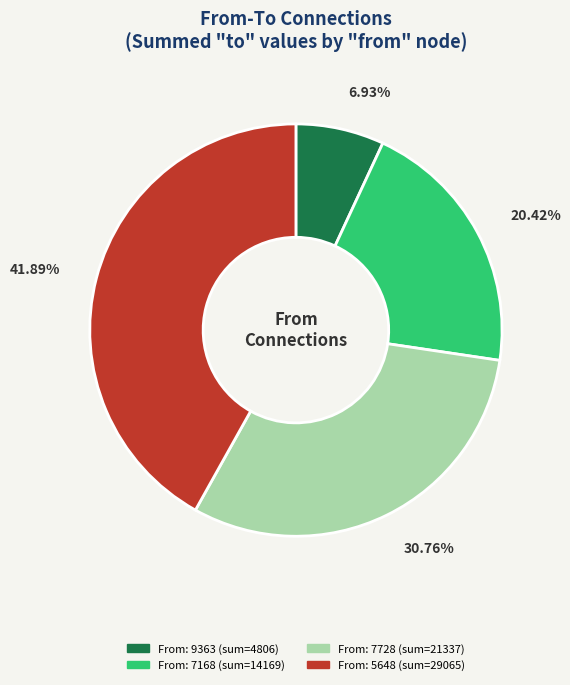

Is there any slice that represents more than half of the pie?

No